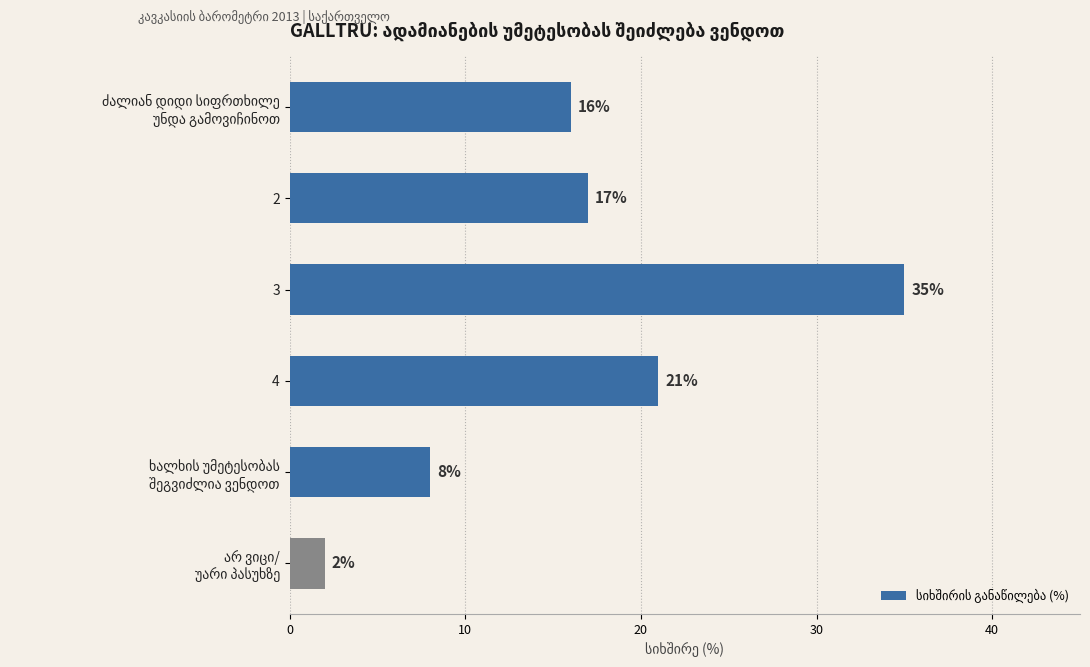

Reading top to bottom, transcribe all the data shown in this chart.

16	17	35	21	8	2